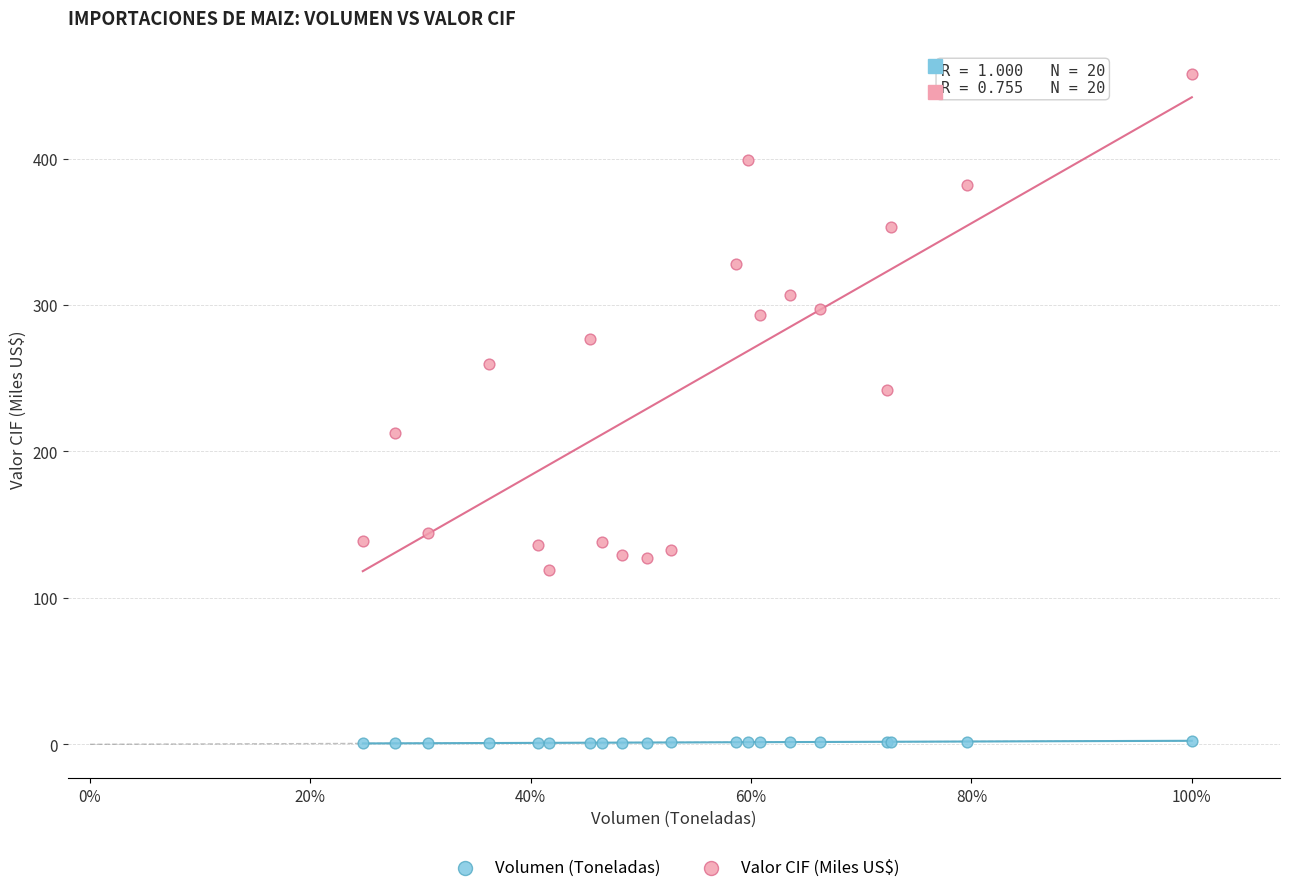

Which series contains the lowest Y value?

Volumen (Toneladas)